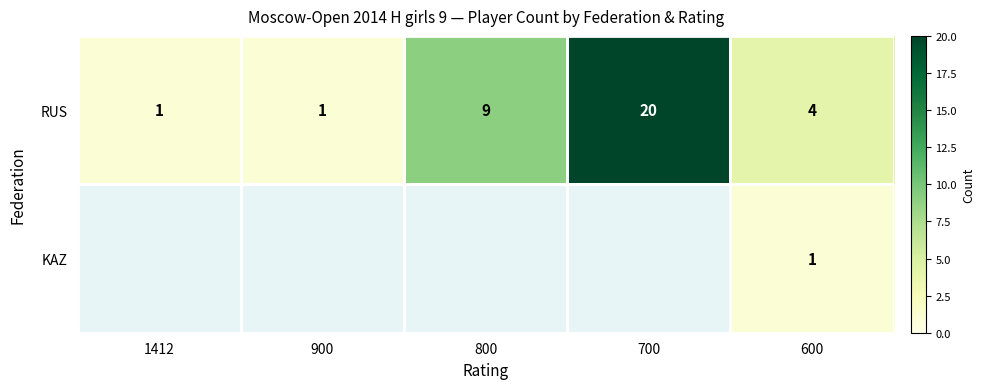

What is the minimum value shown in the chart?

1.0